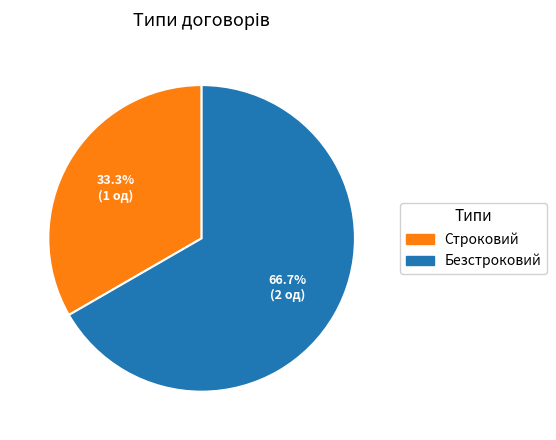

Rank the categories by value from lowest to highest.

Строковий, Безстроковий